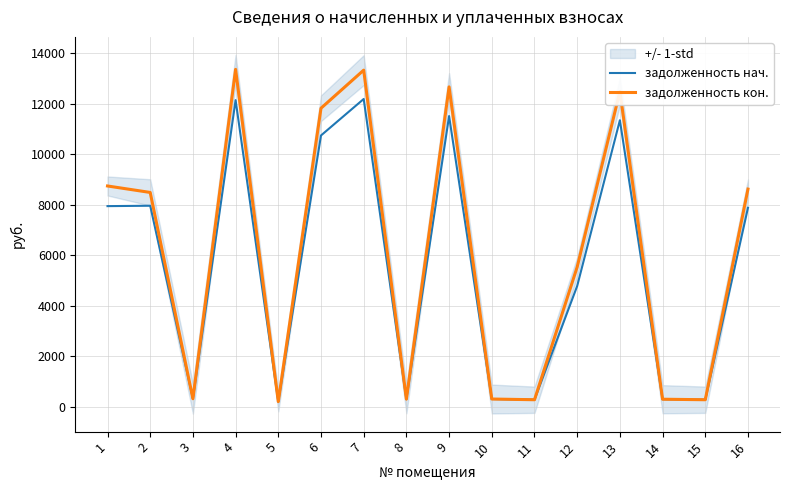

Is this an area chart (filled region under the line)?

No